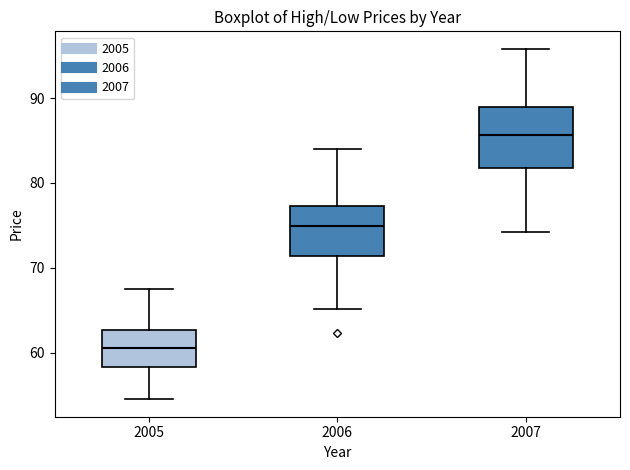

Reading left to right, read every box against the y-axis: the position of its median line, the range the box covers, and the ends of its whiskers. The values are not printed on the chart, so give them approximately, as read against the axis.

2005: median 61, box 58 to 63, whiskers 55 to 67
2006: median 75, box 71 to 77, whiskers 65 to 84
2007: median 86, box 82 to 89, whiskers 74 to 96